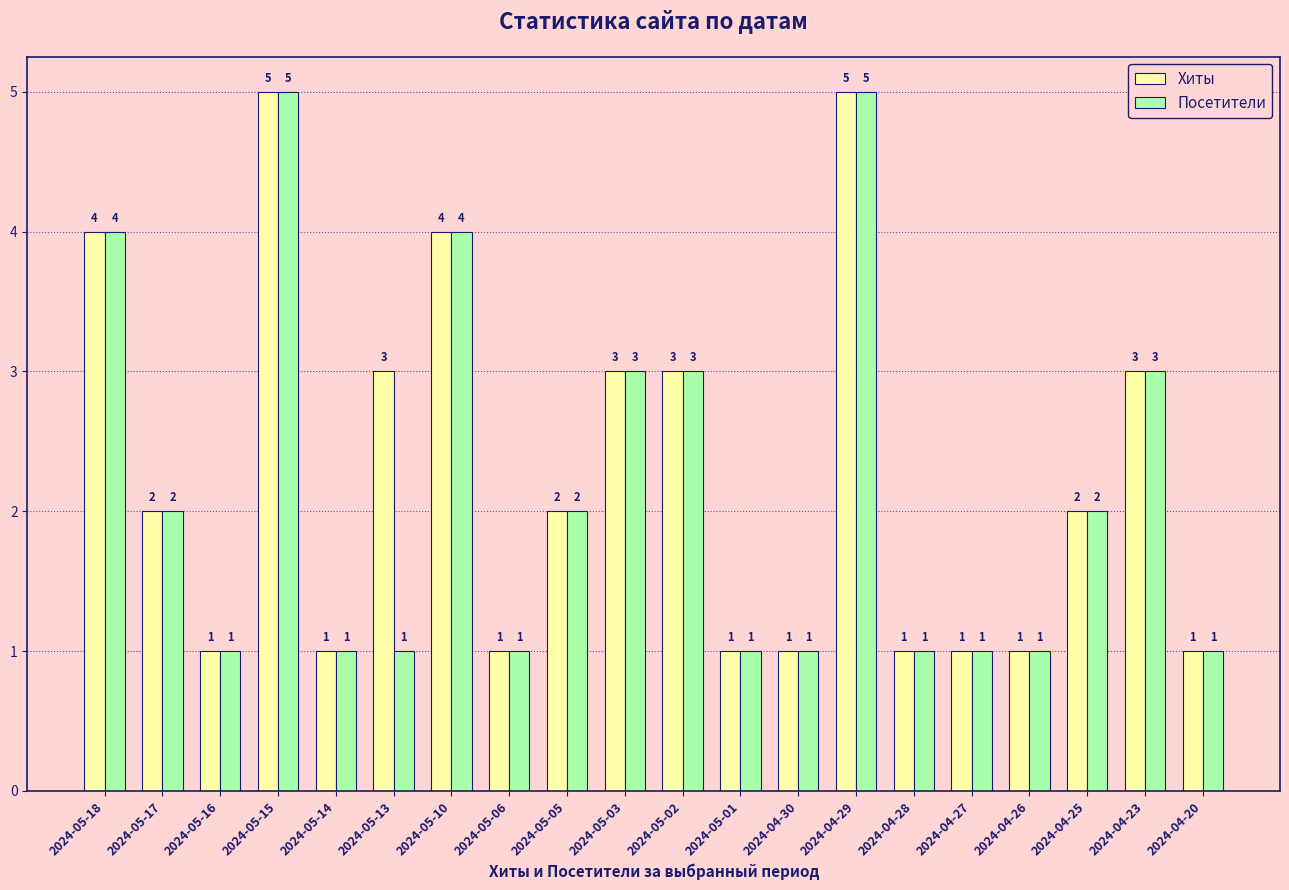

Are the bars horizontal?

No